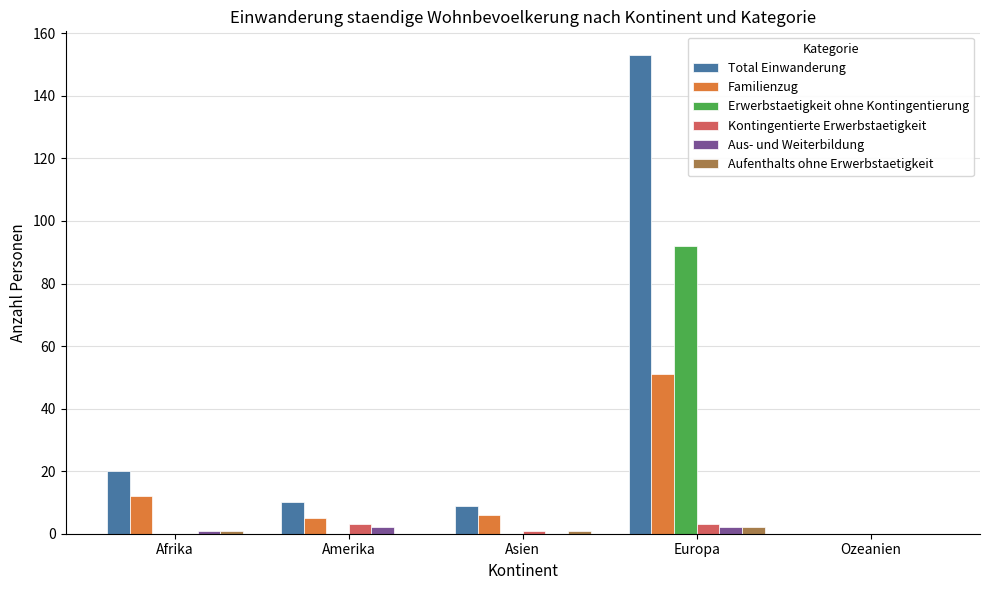

Which series has the widest spread of values?

Total Einwanderung